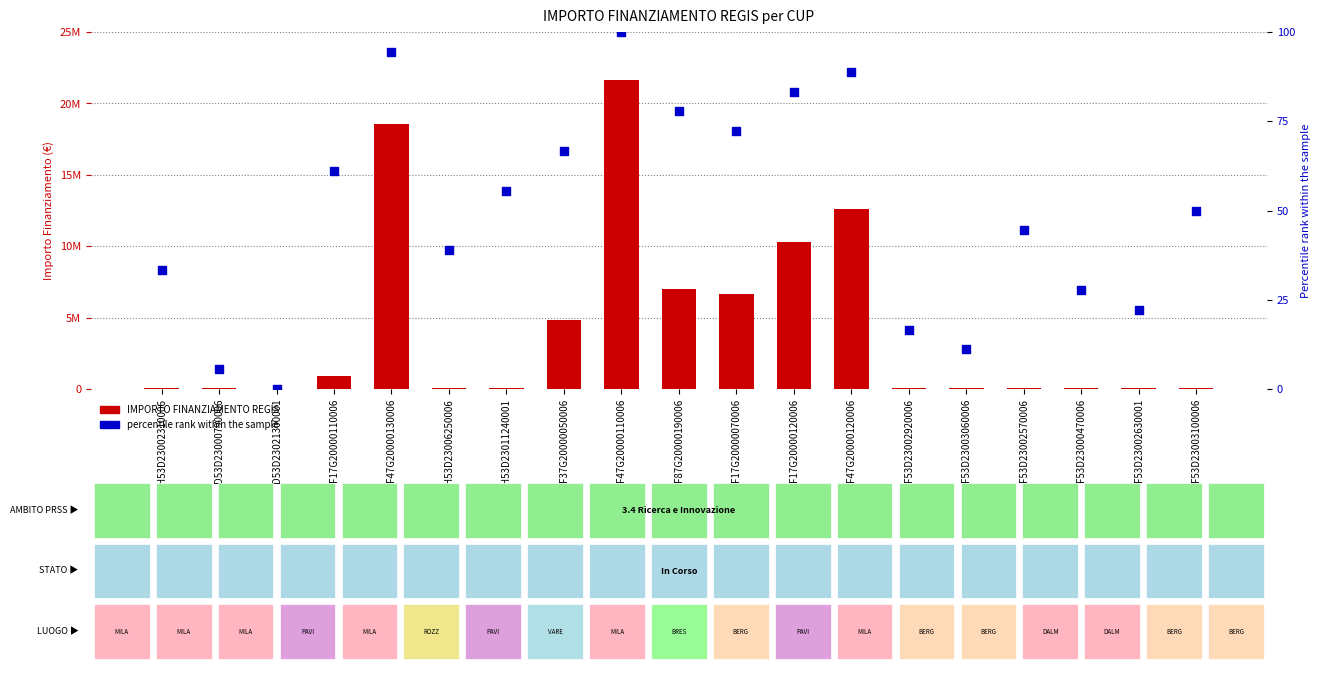

At which category is the sum across all series the highest?

F47G20000110006